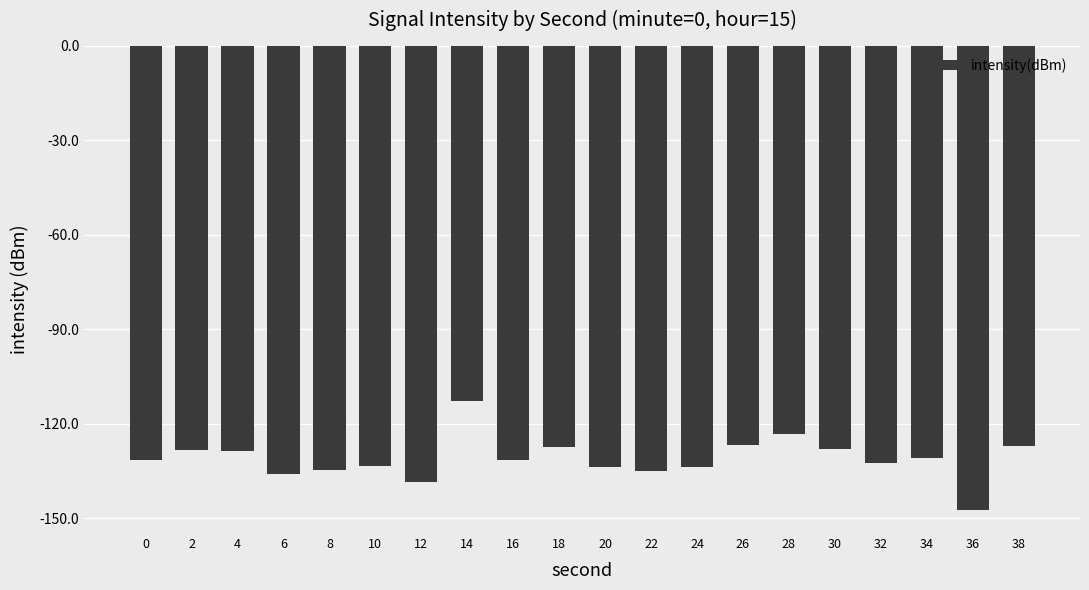

What is the change in value from 34 to 38?

+3.8